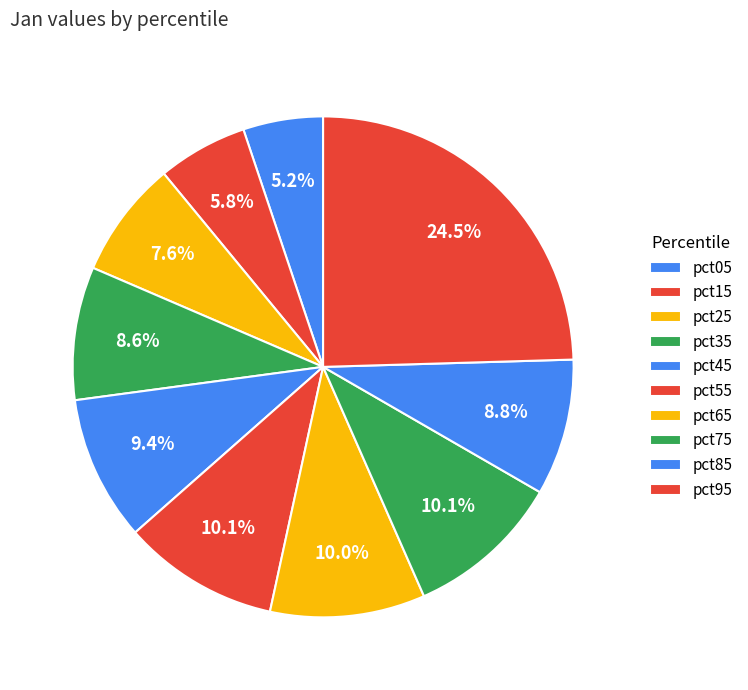

Between pct75 and pct25, which is larger?

pct75